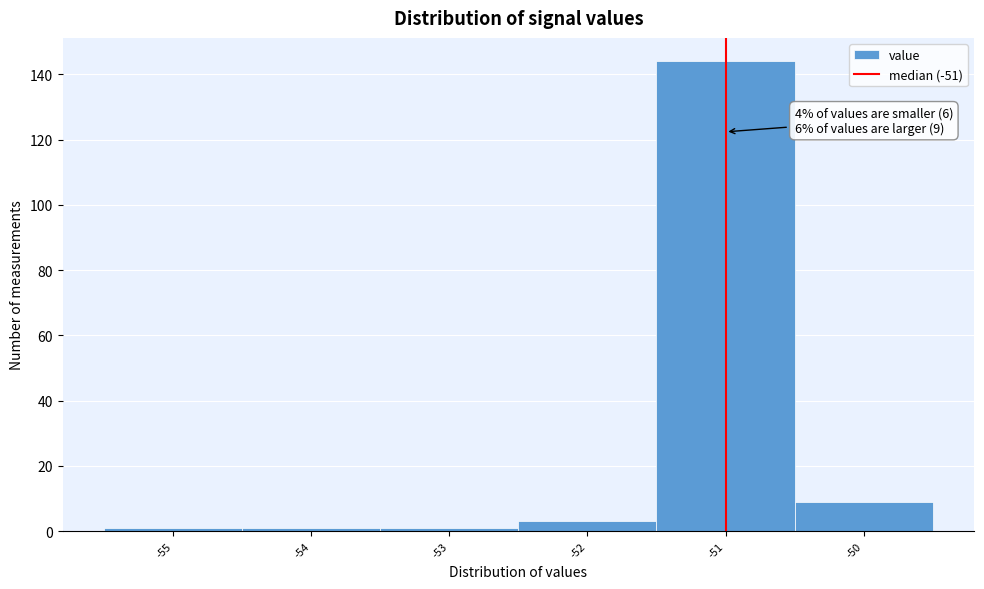

Over which range of the x-axis is the bar tallest?

-51.5 to -50.5